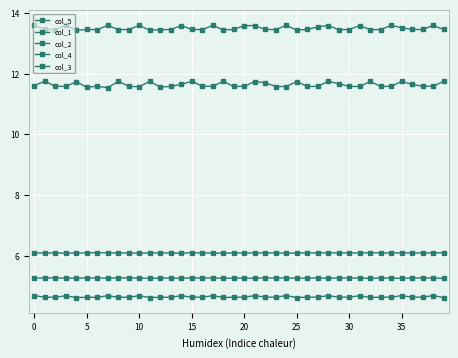

Where is the first local maximum for col_3?

5